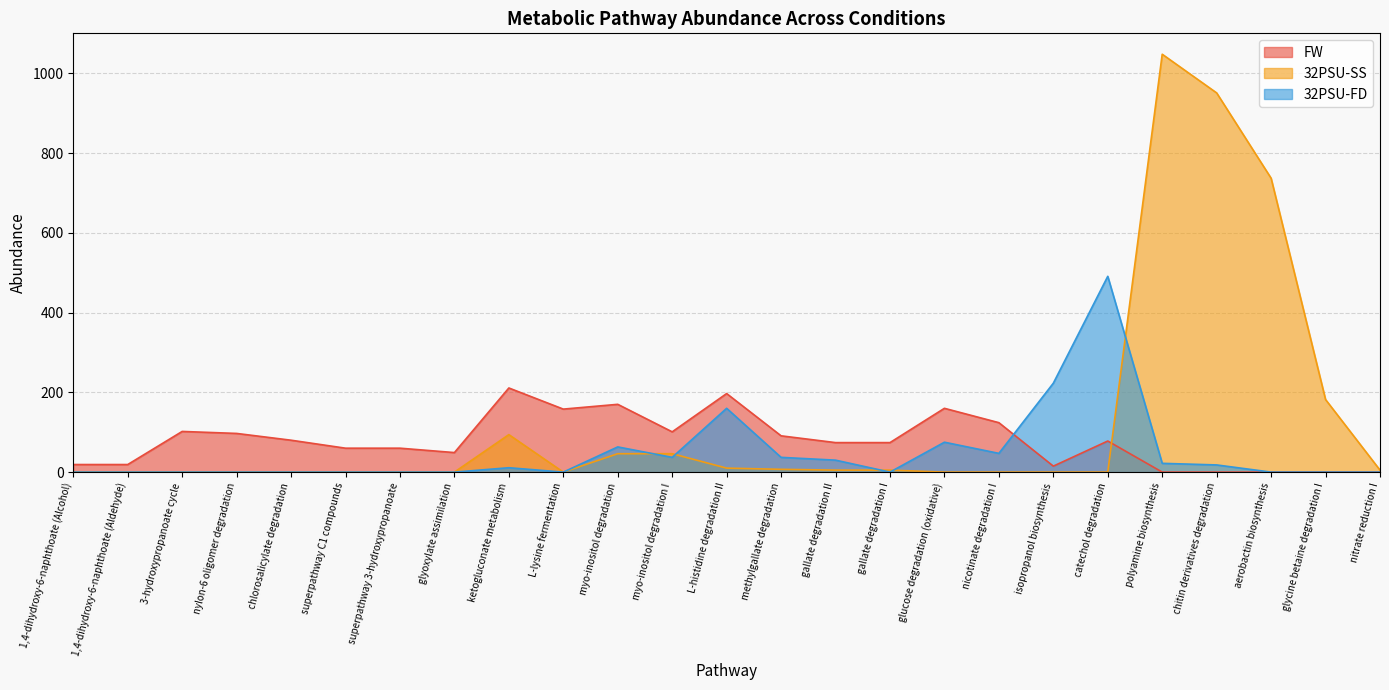

Count the number of categories in the chart.

25